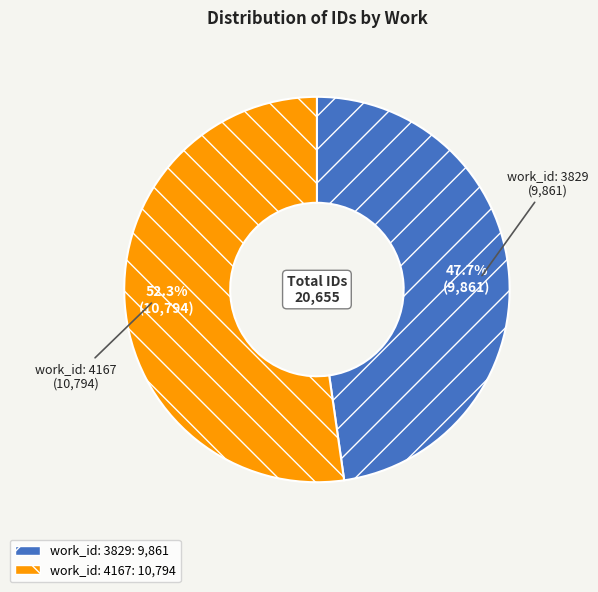

Does work_id: 3829 account for over 50% of the chart?

No